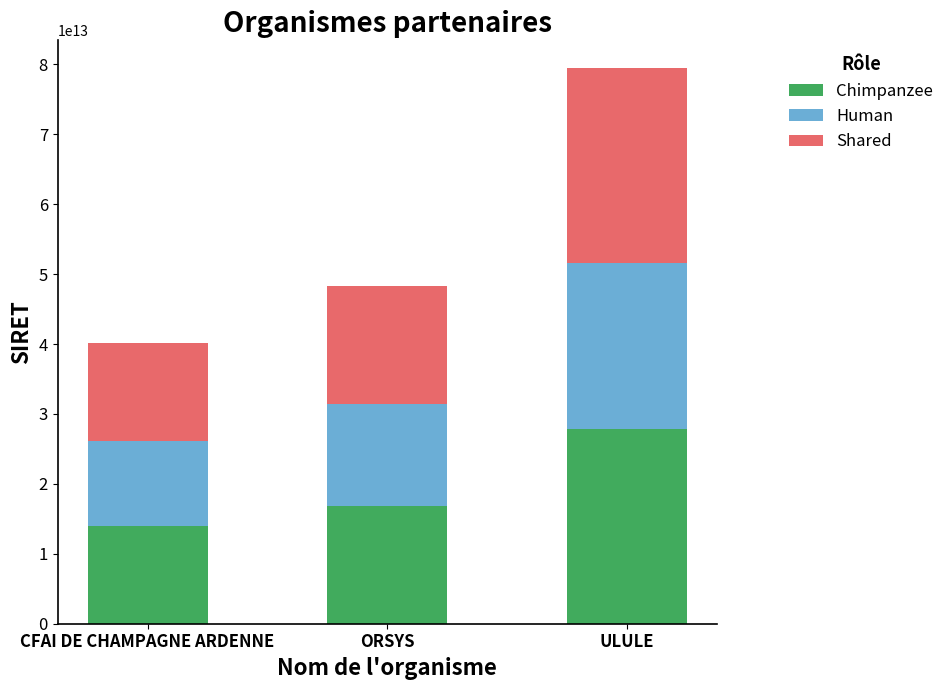

The value of Chimpanzee at CFAI DE CHAMPAGNE ARDENNE is 14042213745021.7. True or false?

True